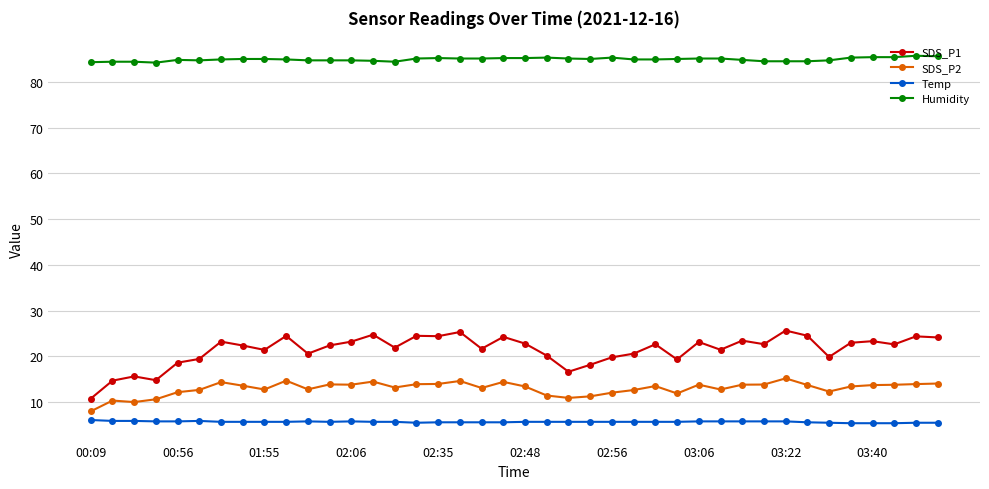

True or false: Humidity has more than 0 interior local peaks.

True